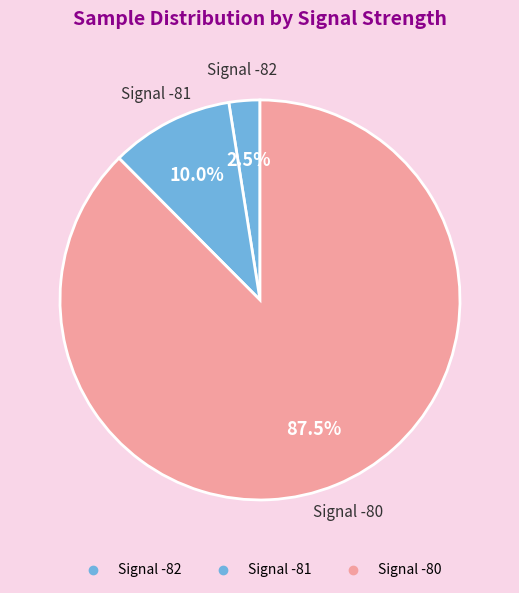

How many slices are in this pie chart?

3